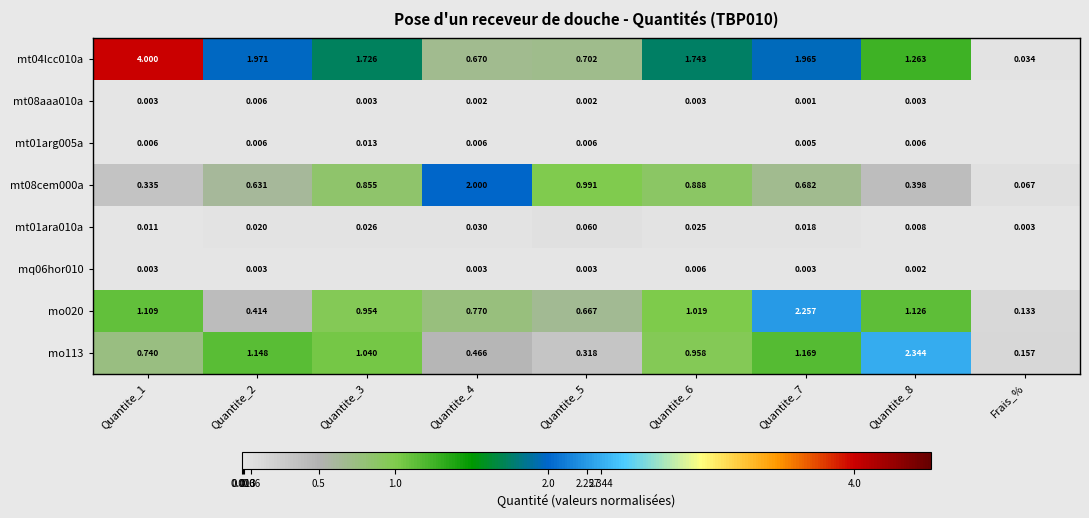

What is the spread (max minus min) of values at Quantite_4?

2.0